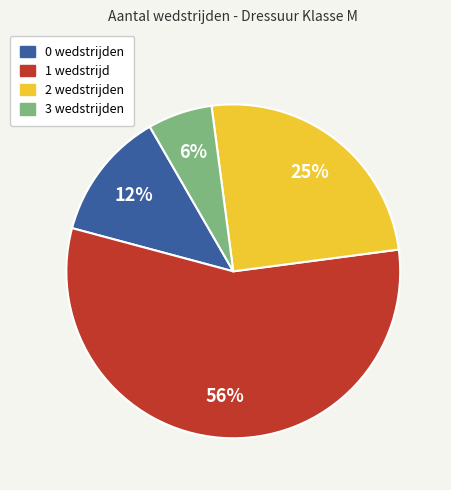

Does any single category account for the majority?

Yes